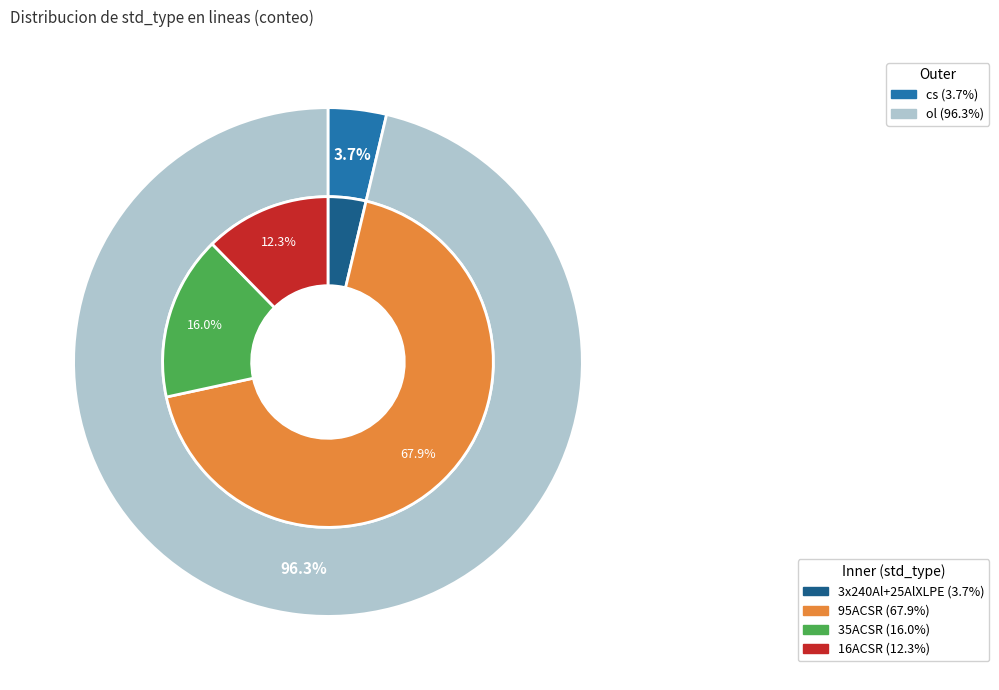

True or false: ol accounts for 99% of the total.

False